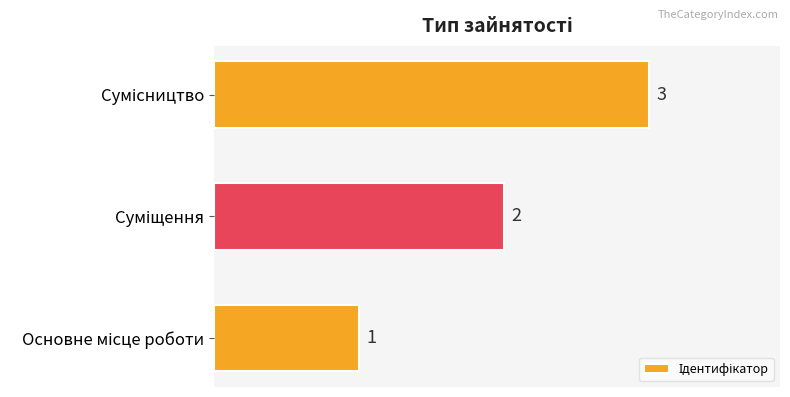

What is the difference between the maximum and minimum values?

2